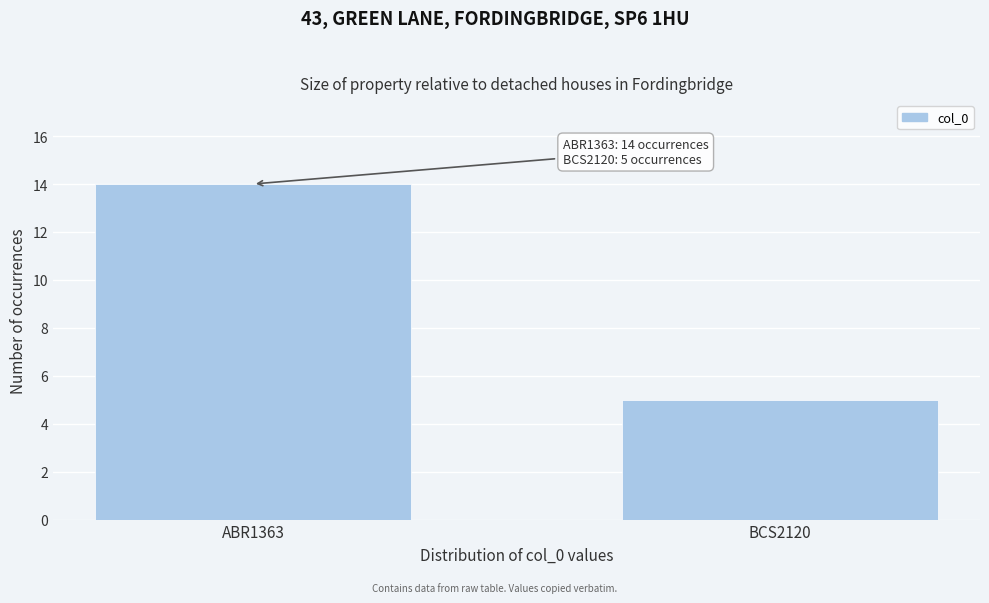

Reading left to right, list all the values displayed in this chart.

14	5